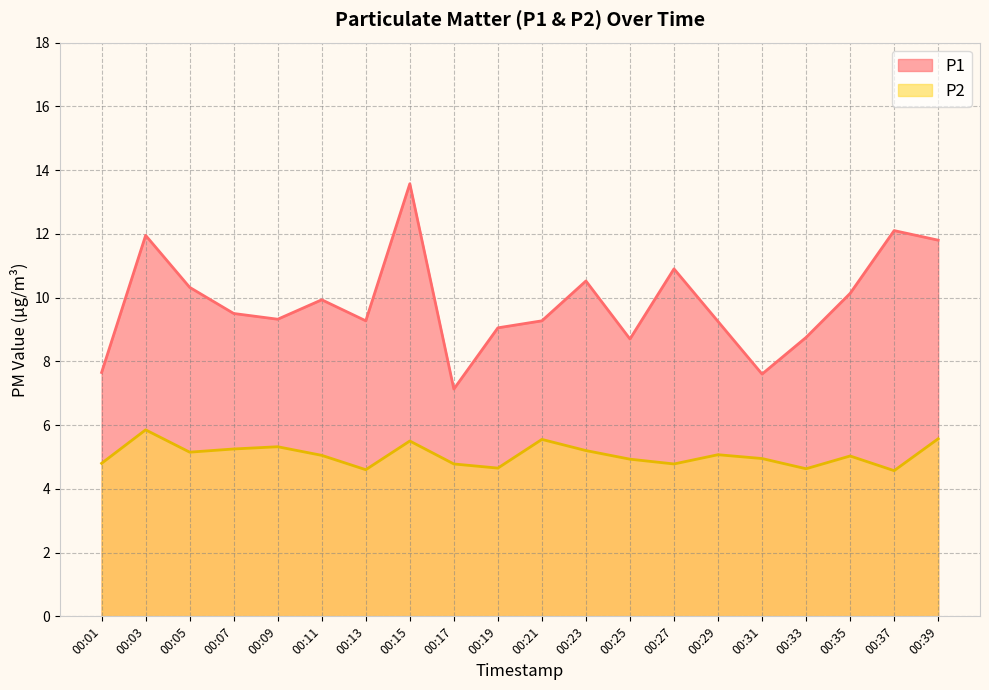

True or false: P2 and P1 intersect in this chart.

False